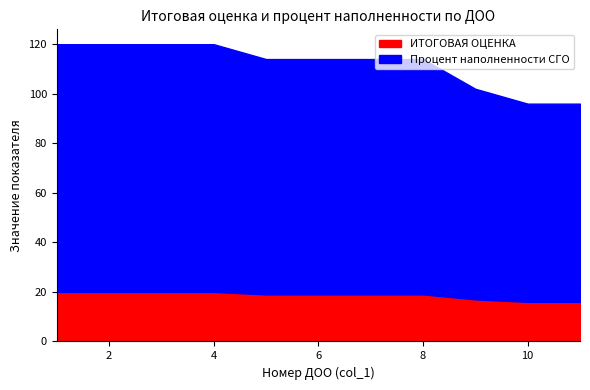

True or false: Процент наполненности СГО and ИТОГОВАЯ ОЦЕНКА cross at least once.

False